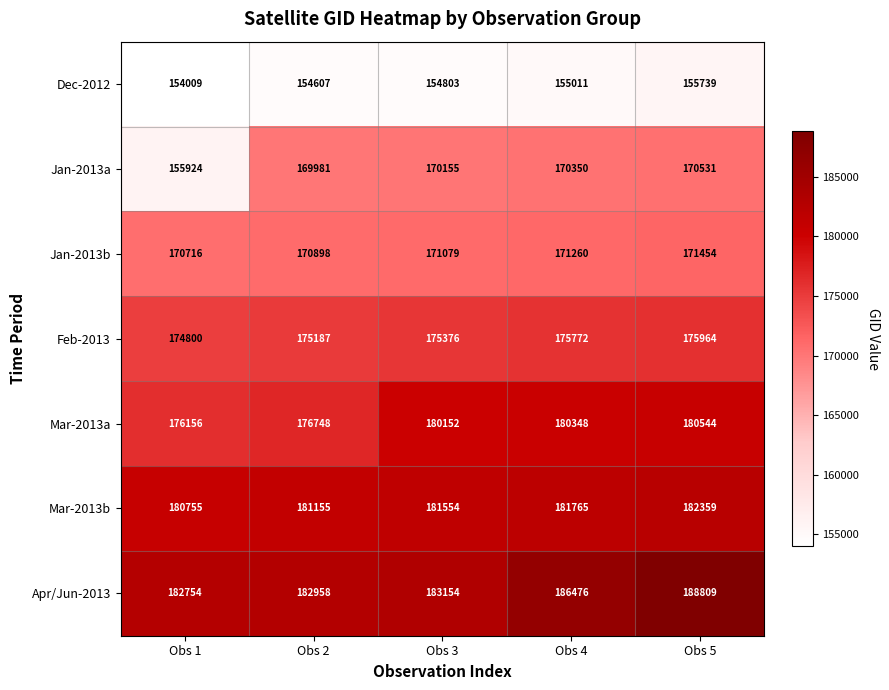

Count the number of data series in this chart.

7